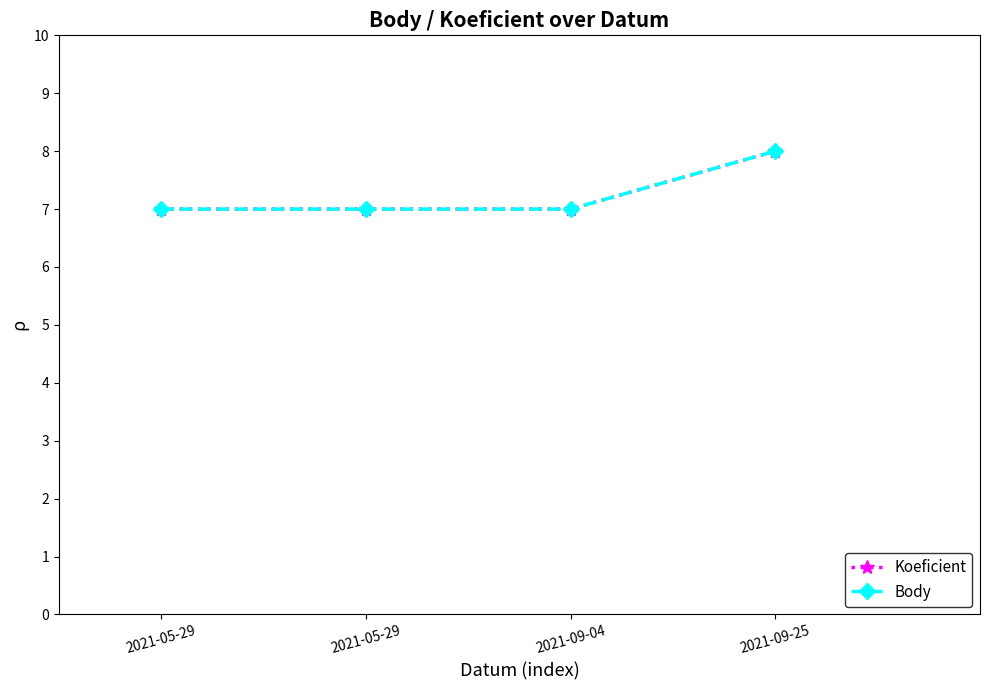

What are all the series names shown in the legend?

Koeficient, Body